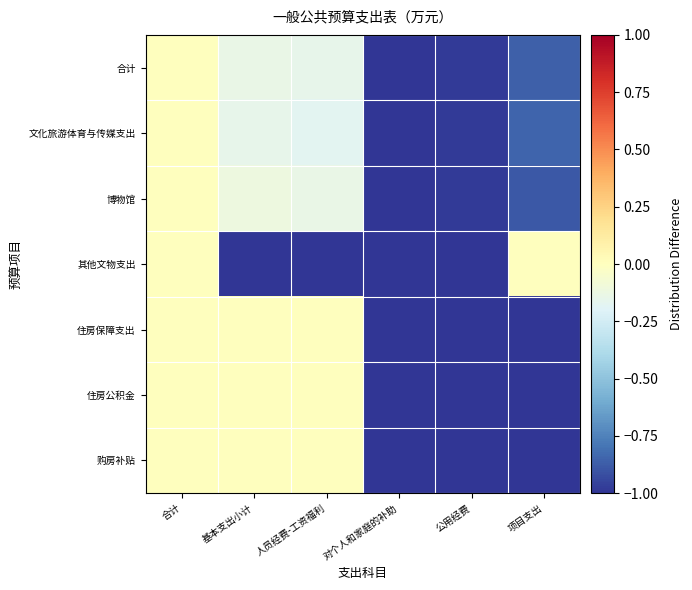

What is the total value across all series at 对个人和家庭的补助?

-7.0